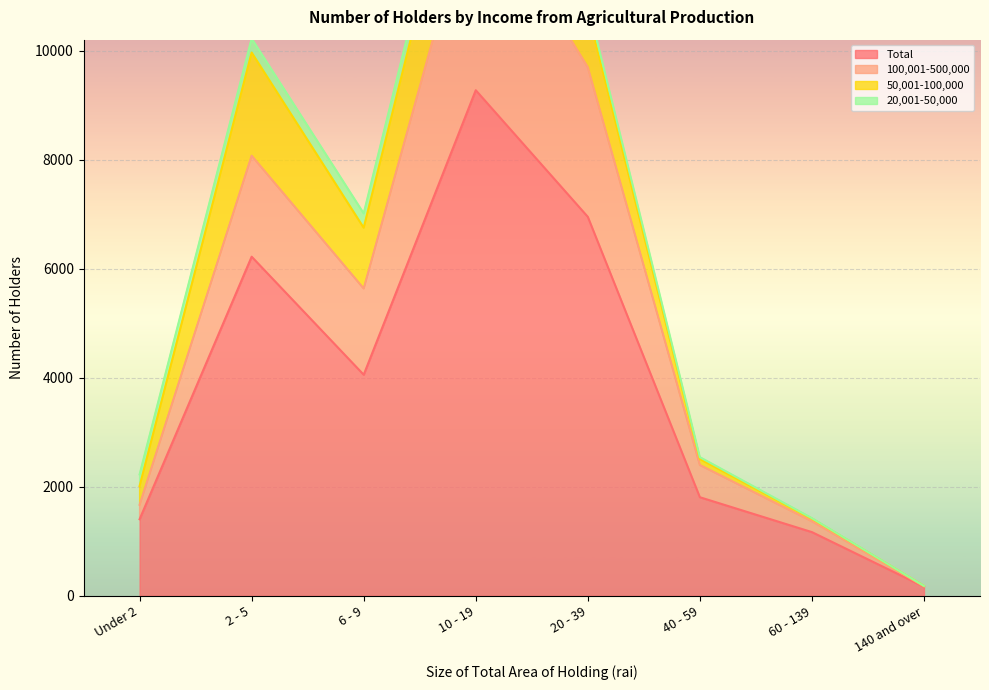

What is the highest value of the Total series?

9276